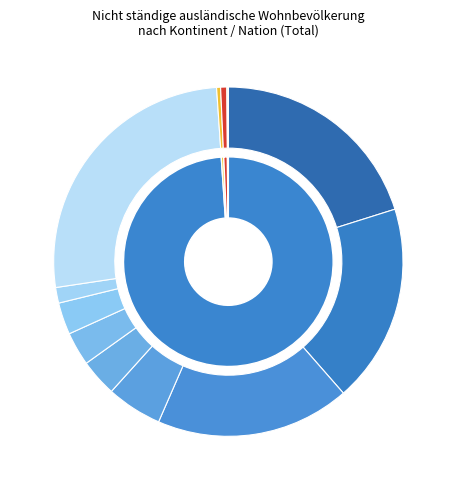

How many segments does this pie chart have?

13